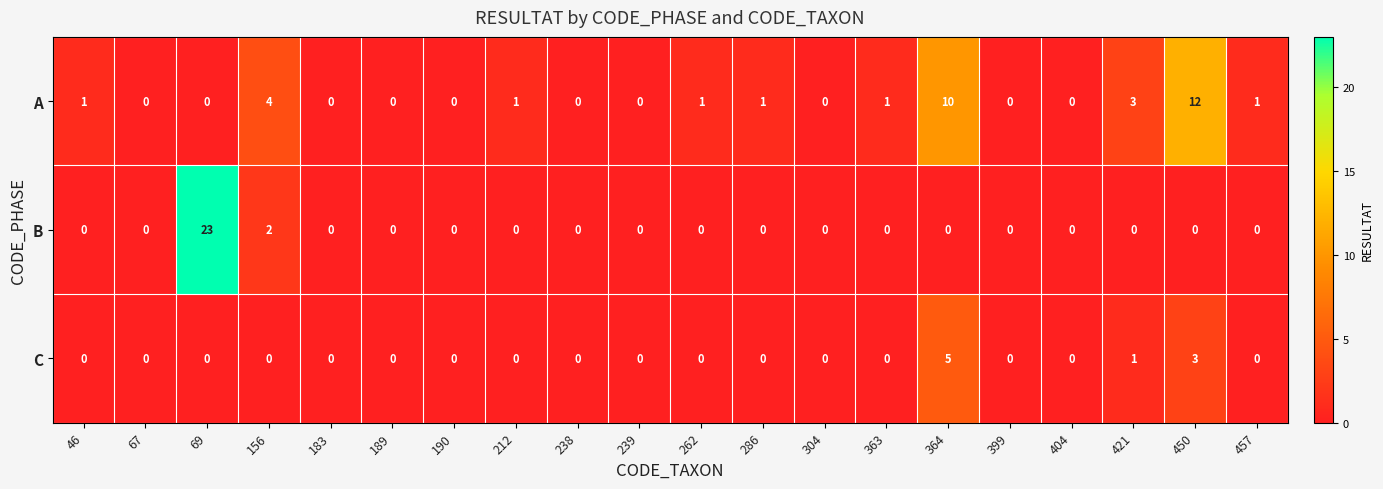

Rank the series by their maximum value, from lowest to highest.

C, A, B